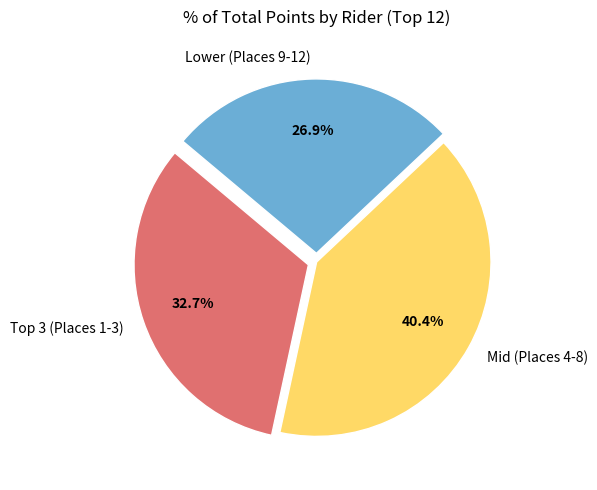

How much of the chart is everything except Lower (Places 9-12)?

73.1%